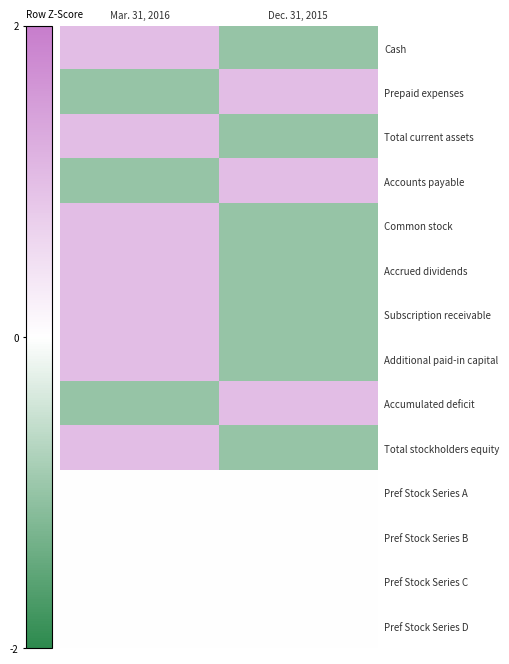

Which has a higher value, Dec. 31, 2015 or Mar. 31, 2016?

Mar. 31, 2016